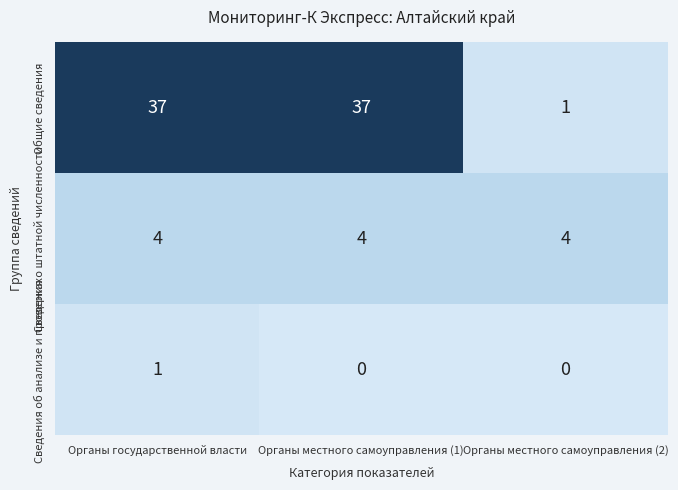

Count the Общие сведения values in the range 1 to 37.

3